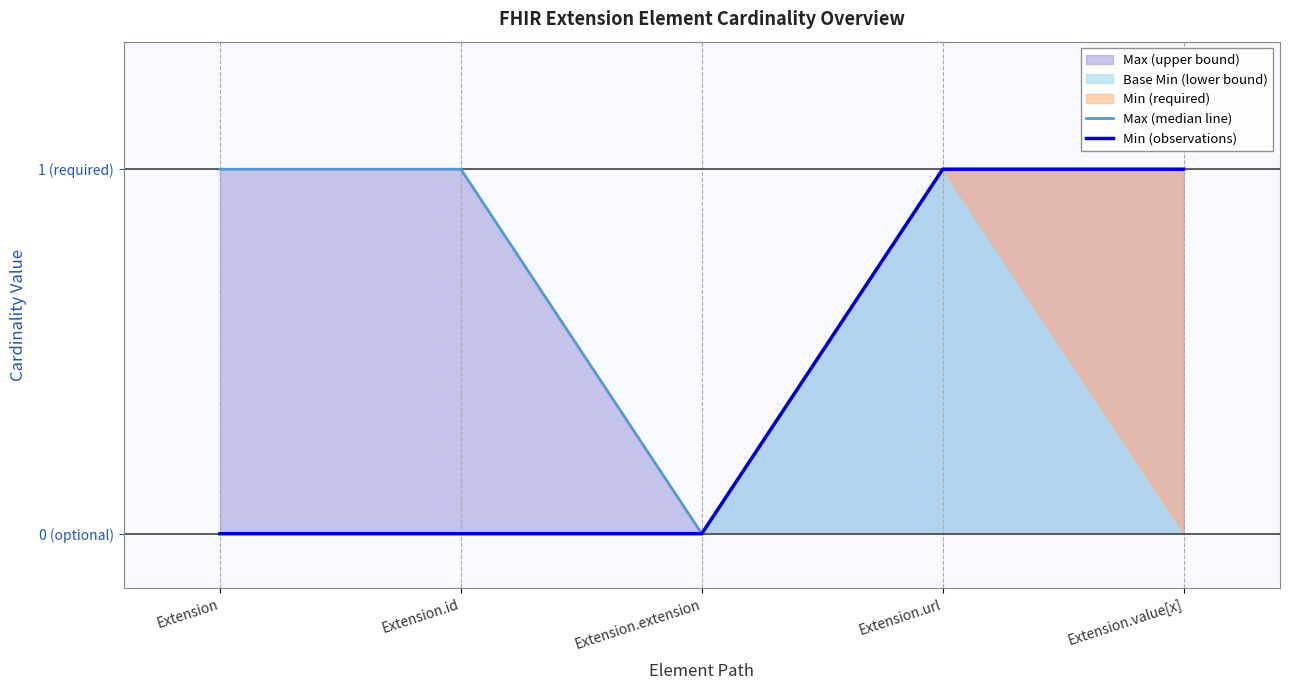

What position from the left is Extension.id?

2